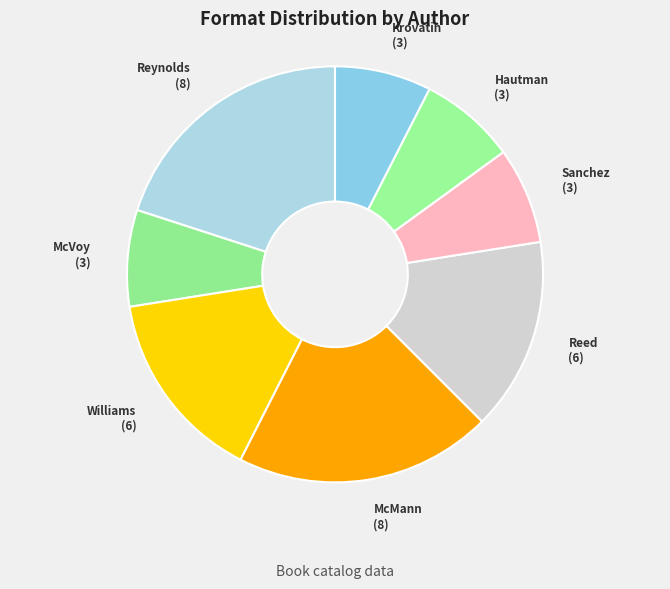

How many slices are in this pie chart?

8